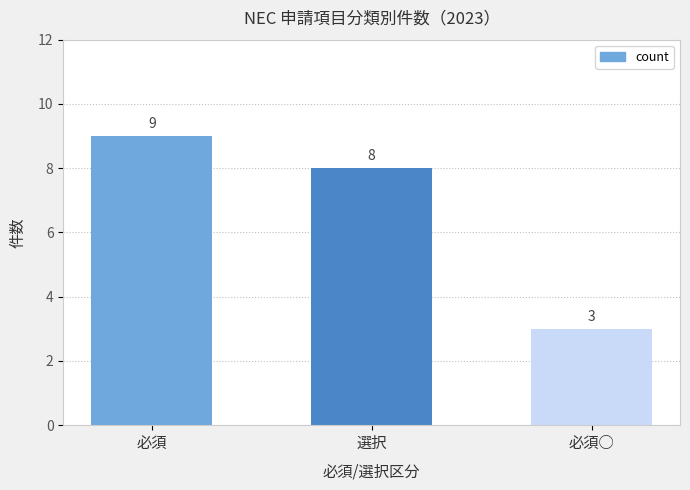

List the labels in order of value, largest first.

必須, 選択, 必須○